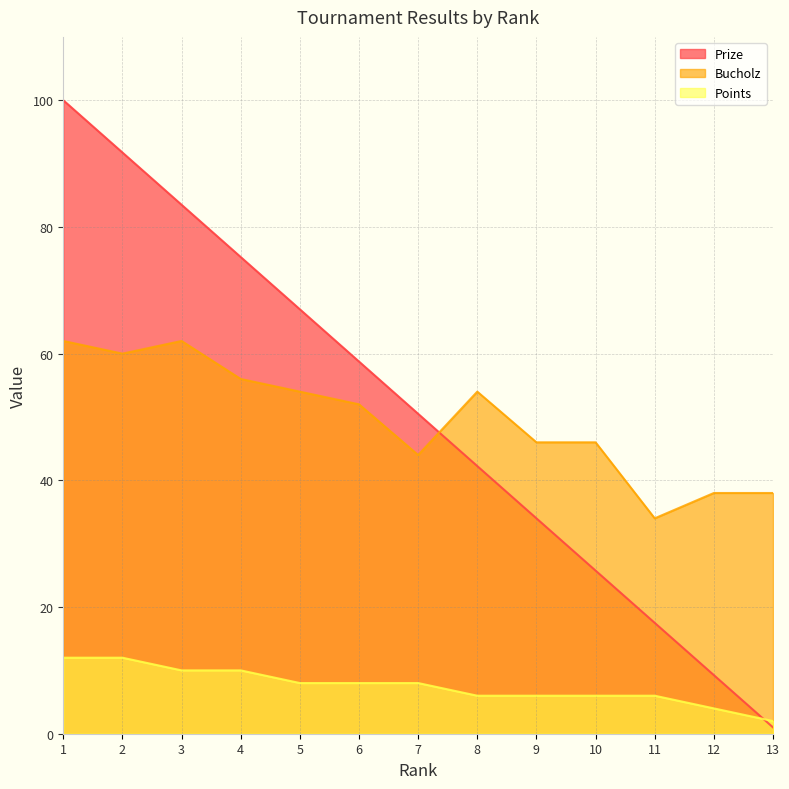

What is the sum of all Points values?

98.0